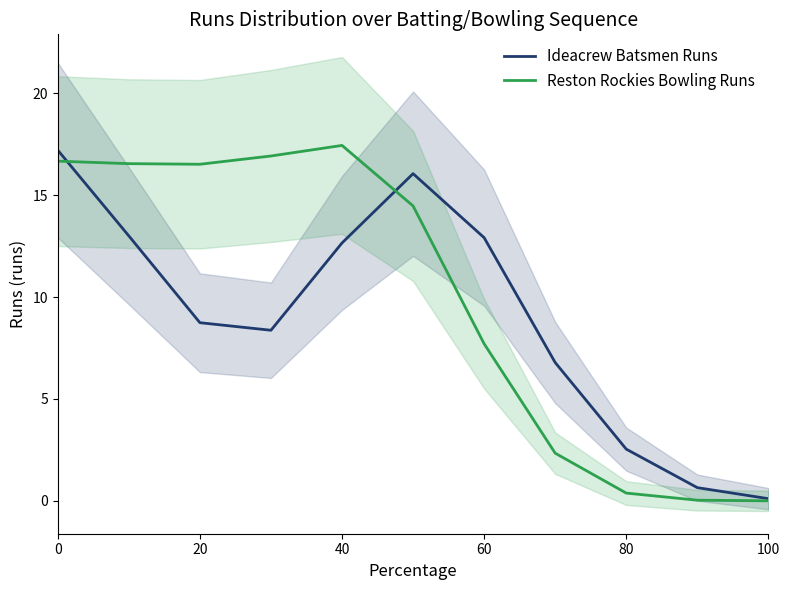

Is this an area chart (filled region under the line)?

No